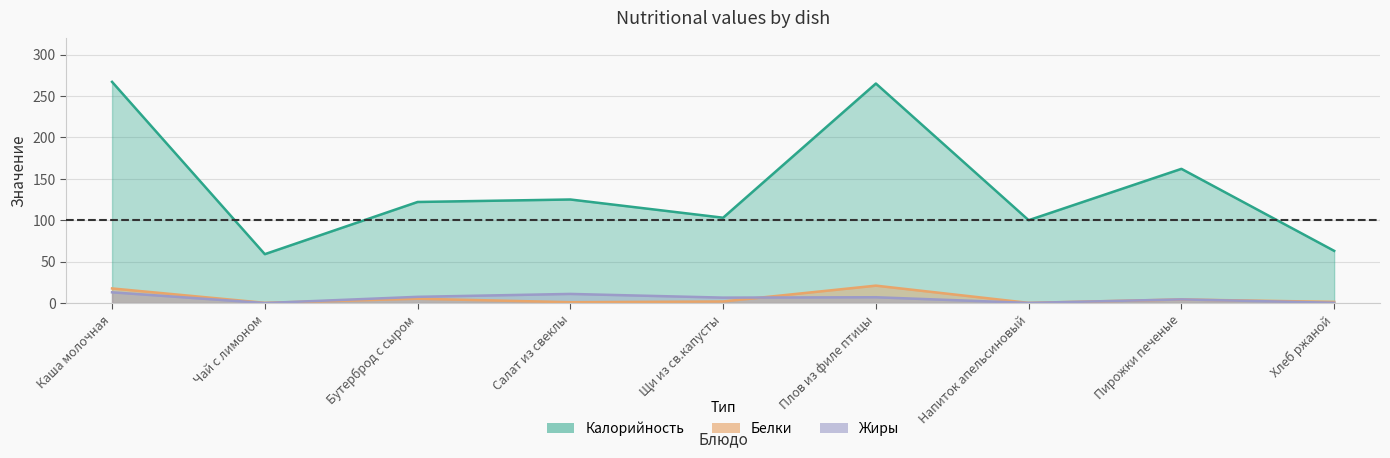

True or false: Жиры and Калорийность cross at least once.

False